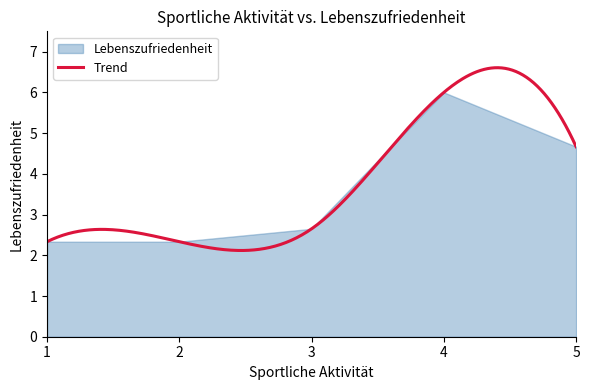

What is the value of the 33rd point from the left?

5.0